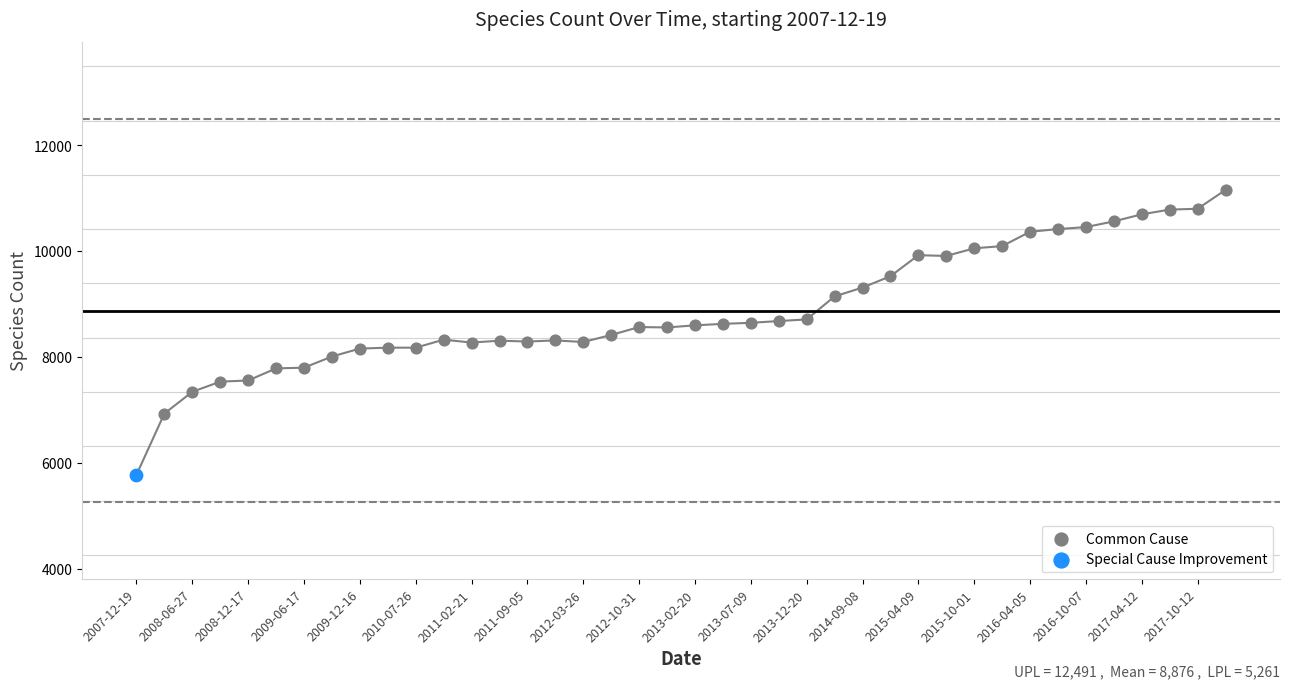

What are all the series names shown in the legend?

Common Cause, Special Cause Improvement